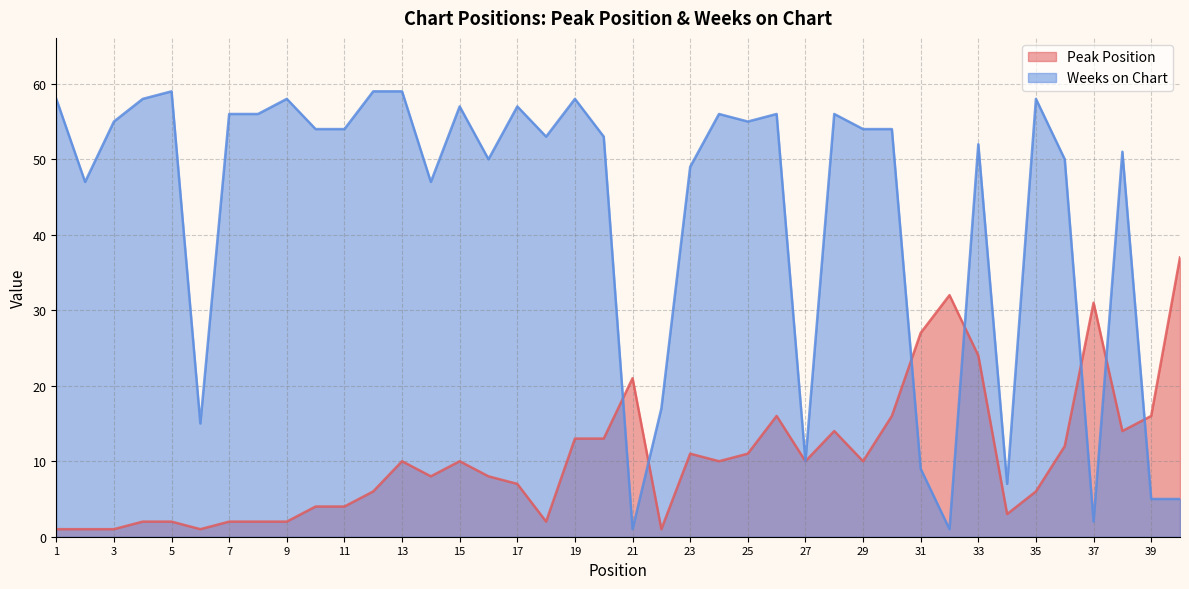

Which series has the largest range (max minus min)?

Weeks on Chart